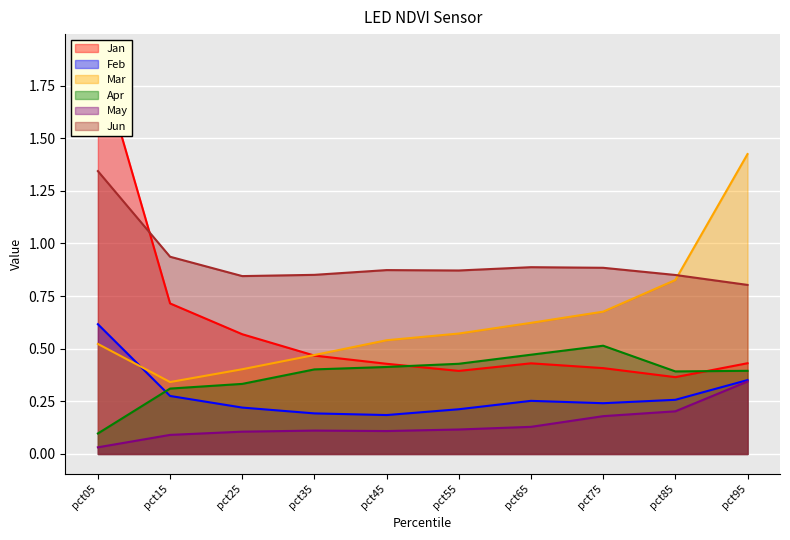

Reading right to left, list all the values displayed in this chart.

Jan: pct95=0.4	pct85=0.4	pct75=0.4	pct65=0.4	pct55=0.4	pct45=0.4	pct35=0.5	pct25=0.6	pct15=0.7	pct05=1.9
Feb: pct95=0.4	pct85=0.3	pct75=0.2	pct65=0.3	pct55=0.2	pct45=0.2	pct35=0.2	pct25=0.2	pct15=0.3	pct05=0.6
Mar: pct95=1.4	pct85=0.8	pct75=0.7	pct65=0.6	pct55=0.6	pct45=0.5	pct35=0.5	pct25=0.4	pct15=0.3	pct05=0.5
Apr: pct95=0.4	pct85=0.4	pct75=0.5	pct65=0.5	pct55=0.4	pct45=0.4	pct35=0.4	pct25=0.3	pct15=0.3	pct05=0.1
May: pct95=0.3	pct85=0.2	pct75=0.2	pct65=0.1	pct55=0.1	pct45=0.1	pct35=0.1	pct25=0.1	pct15=0.1	pct05=0.0
Jun: pct95=0.8	pct85=0.9	pct75=0.9	pct65=0.9	pct55=0.9	pct45=0.9	pct35=0.9	pct25=0.8	pct15=0.9	pct05=1.3